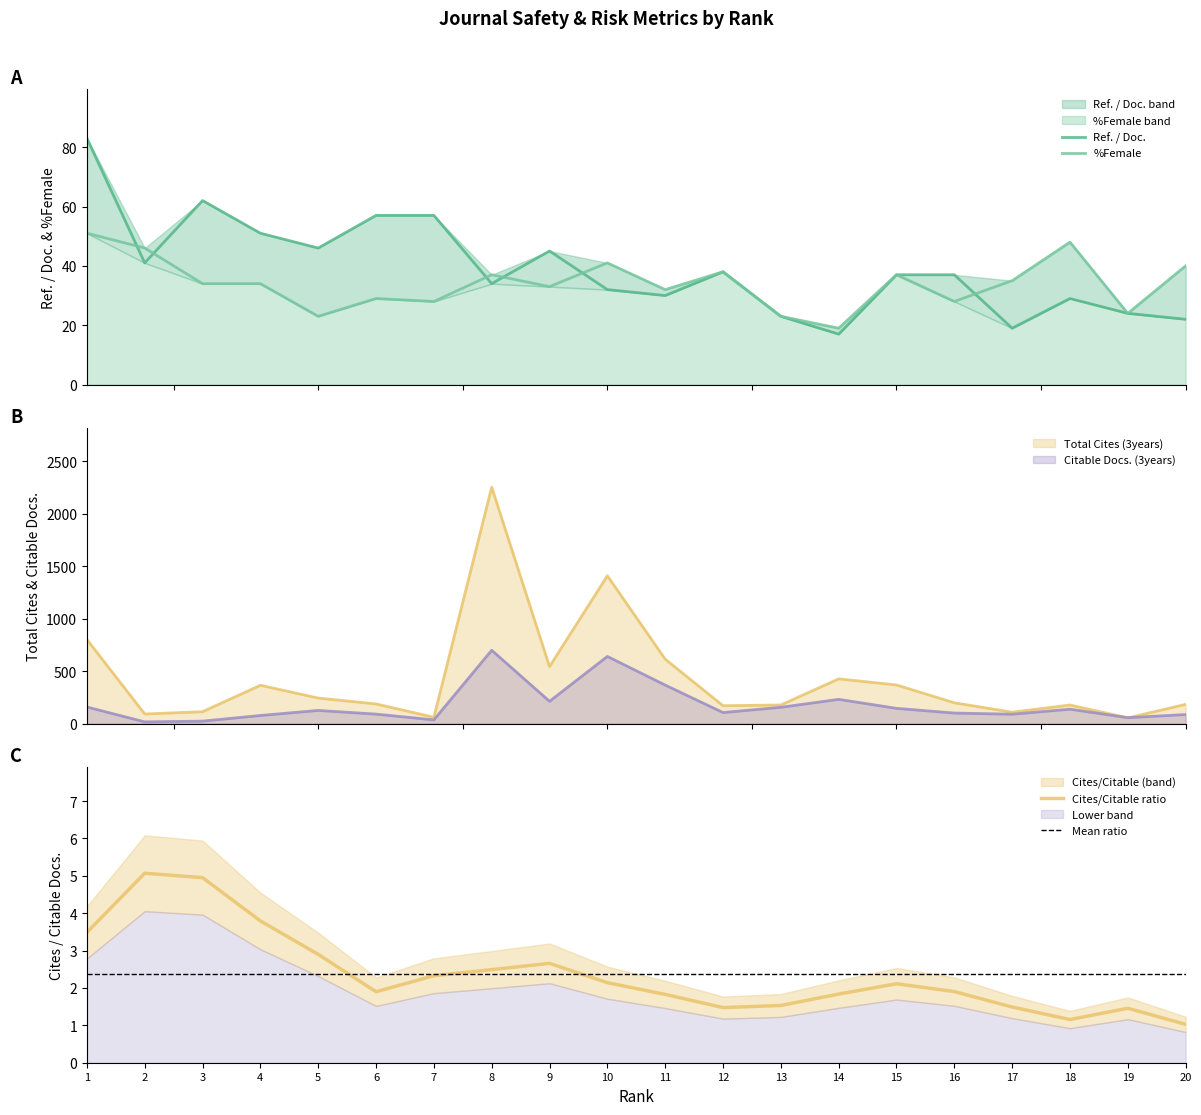

Does the chart have visible grid lines?

No